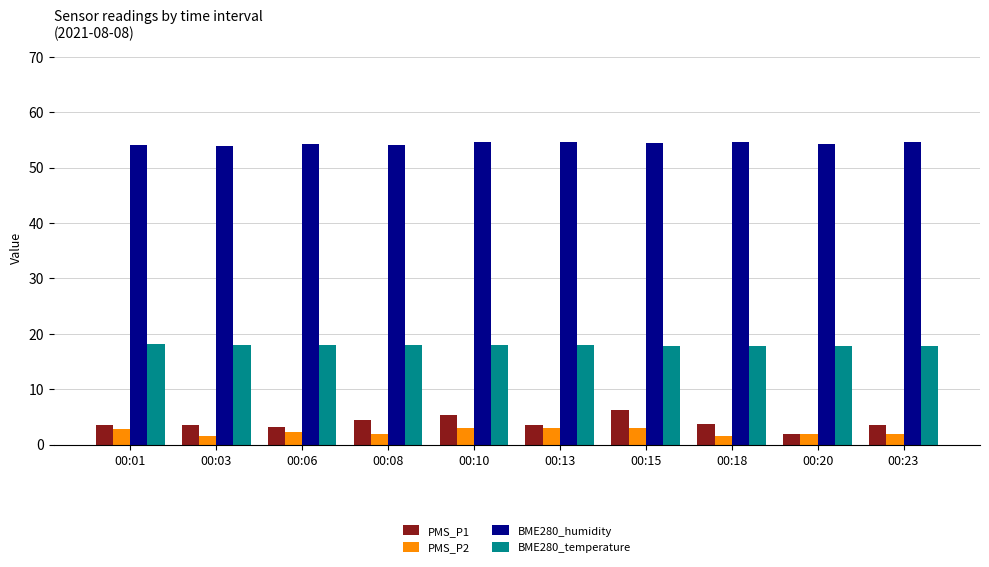

What is the value of the PMS_P1 bar at the 10th from the left?

3.5